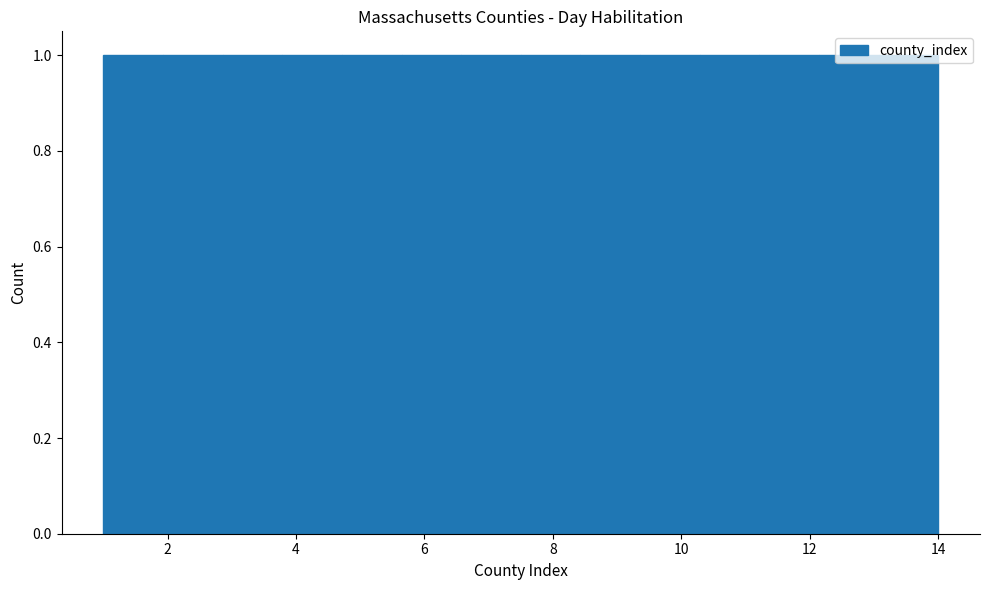

Reading left to right, list every bar in this chart as the range it spans on the x-axis followed by its height. Neither the bar edges nor the heights are printed on the chart, so give them approximately, as read against the axes.

1.0 to 2.0: 1
2.0 to 2.8: 1
2.8 to 3.8: 1
3.8 to 4.8: 1
4.8 to 5.6: 1
5.6 to 6.6: 1
6.6 to 7.6: 1
7.6 to 8.4: 1
8.4 to 9.4: 1
9.4 to 10.2: 1
10.2 to 11.2: 1
11.2 to 12.2: 1
12.2 to 13.0: 1
13.0 to 14.0: 1